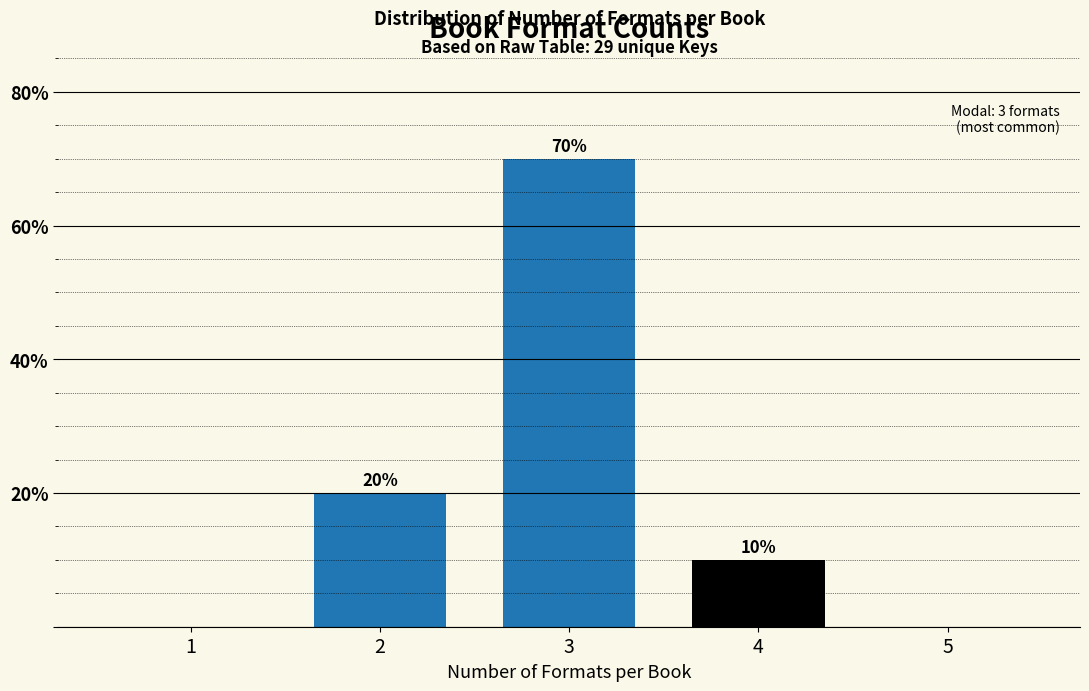

Reading left to right, what are all the values shown in this chart?

1=0	2=20	3=70	4=10	5=0